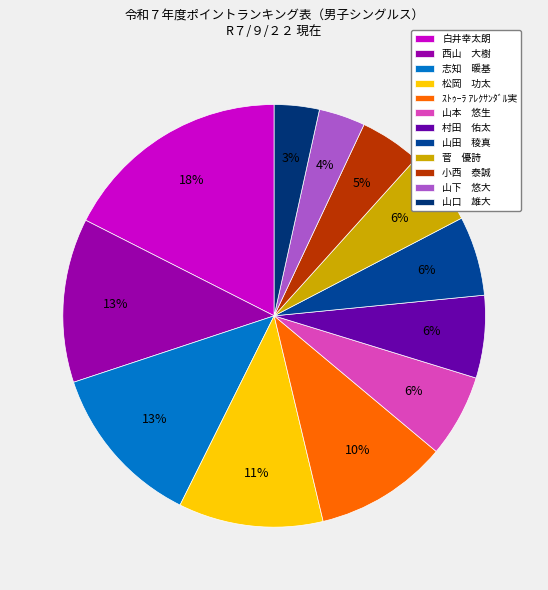

What is the largest slice in the pie chart?

白井幸太朗